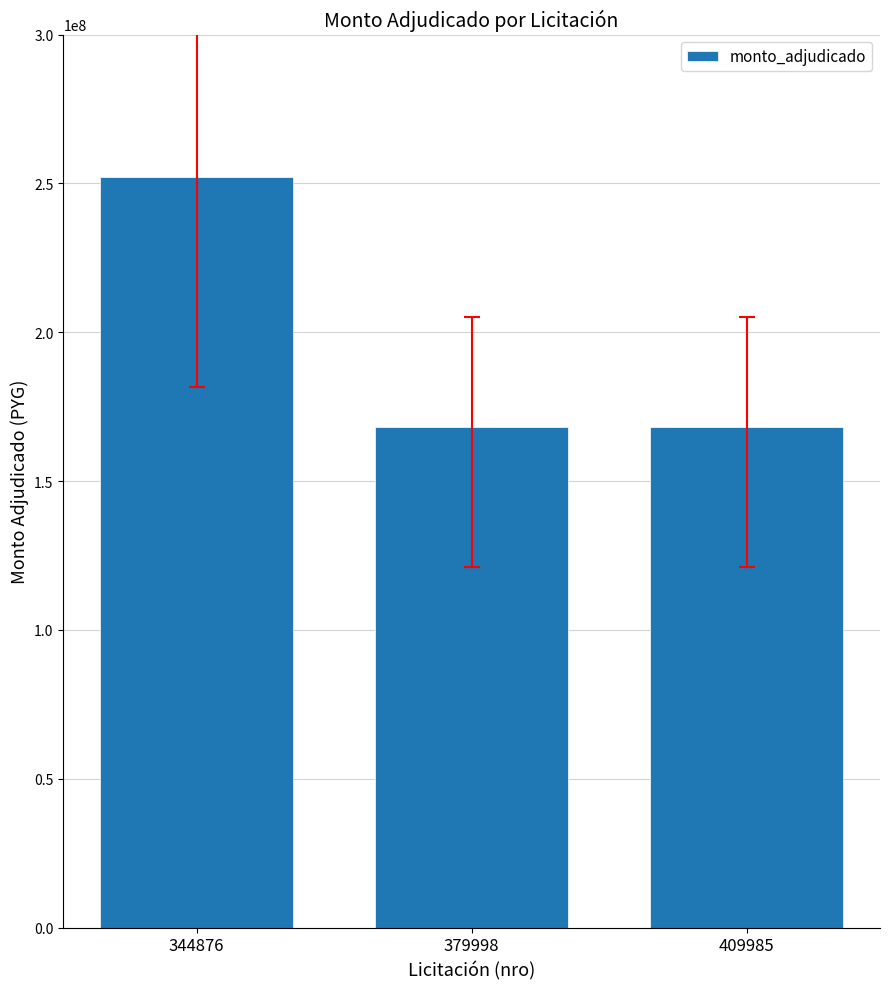

What is the difference between the maximum and minimum values?

84000000